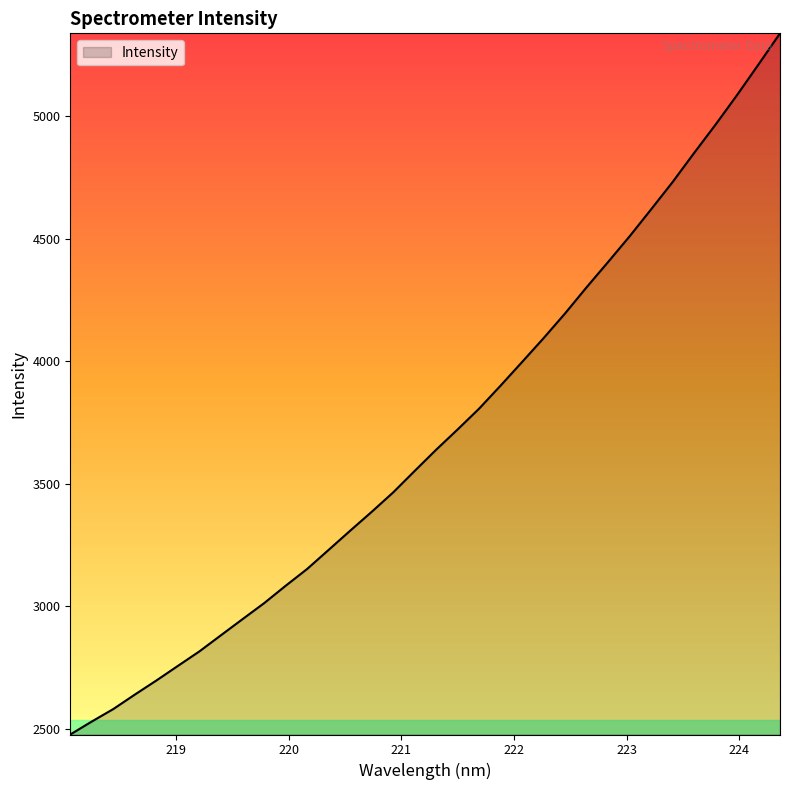

What is the greatest value displayed?

5337.3